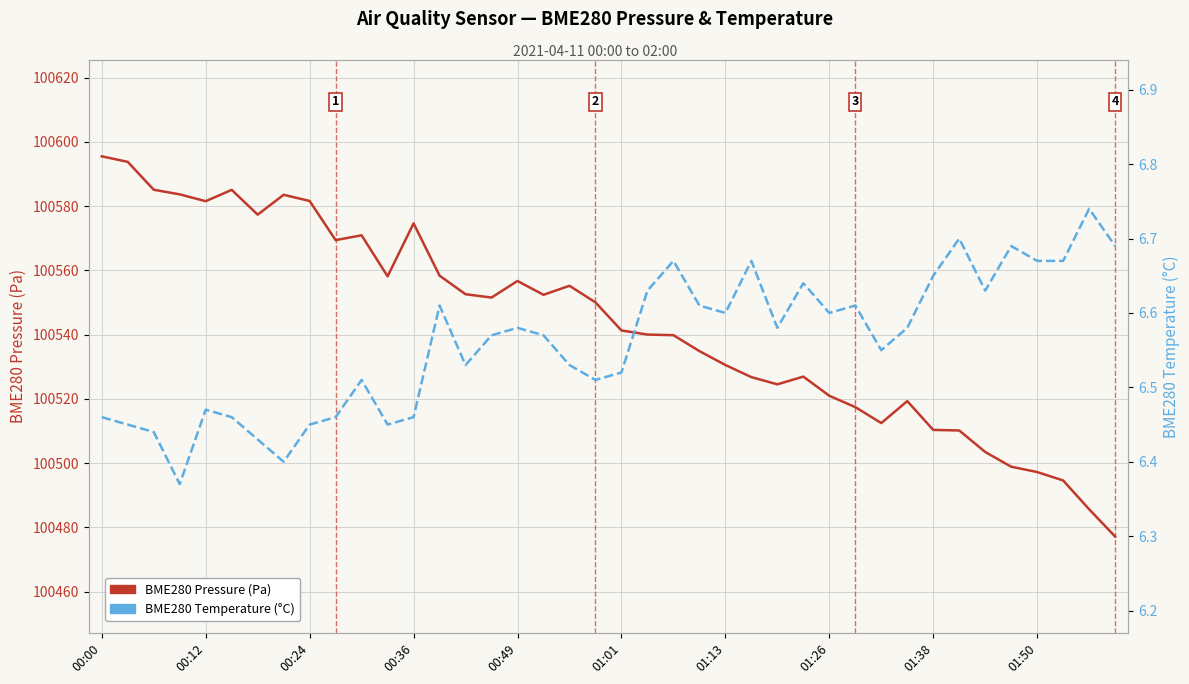

True or false: BME280 Temperature (°C) and BME280 Pressure (Pa) cross at least once.

False